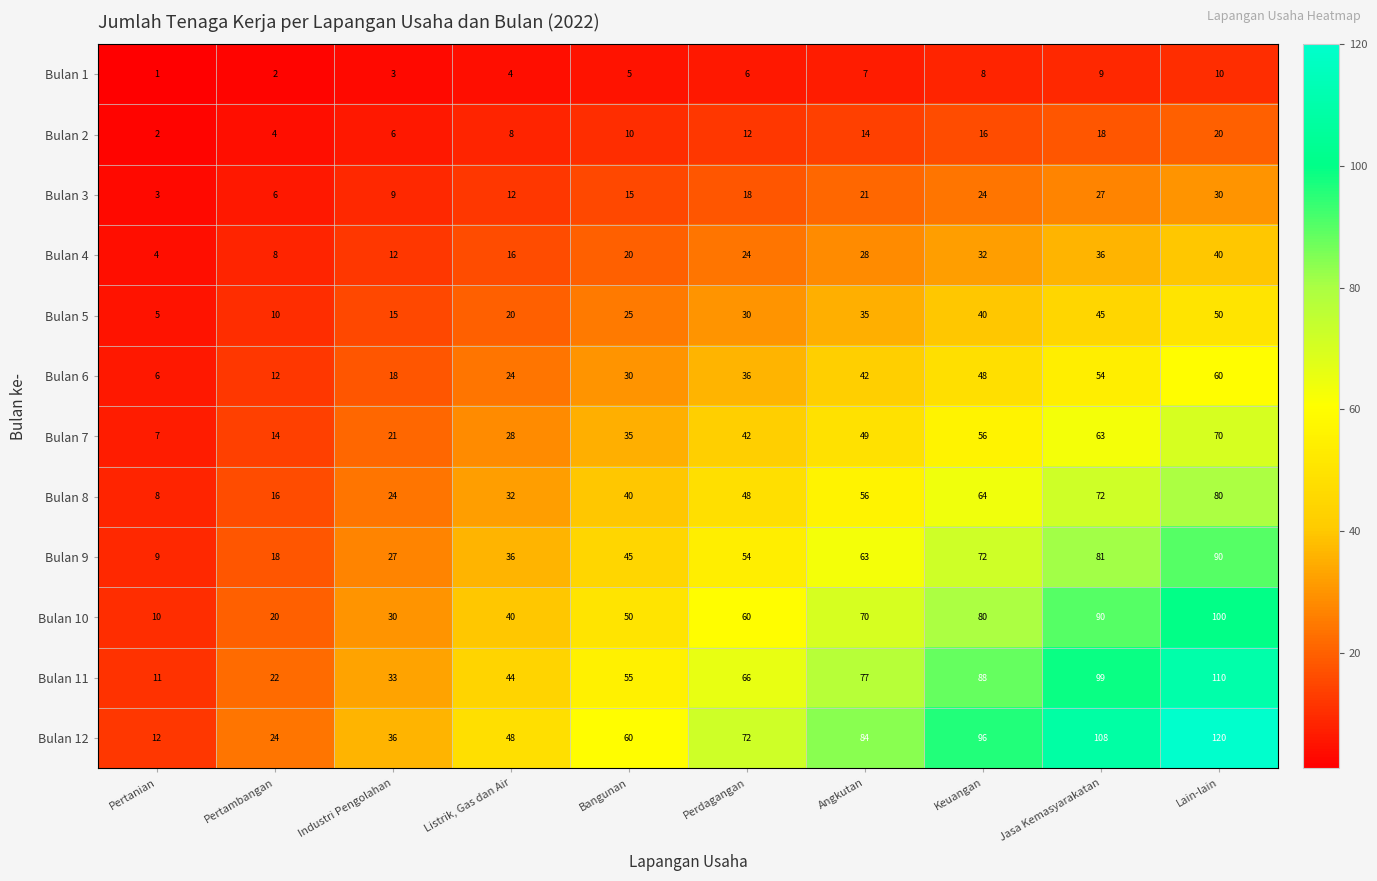

What is the maximum value shown in the chart?

120